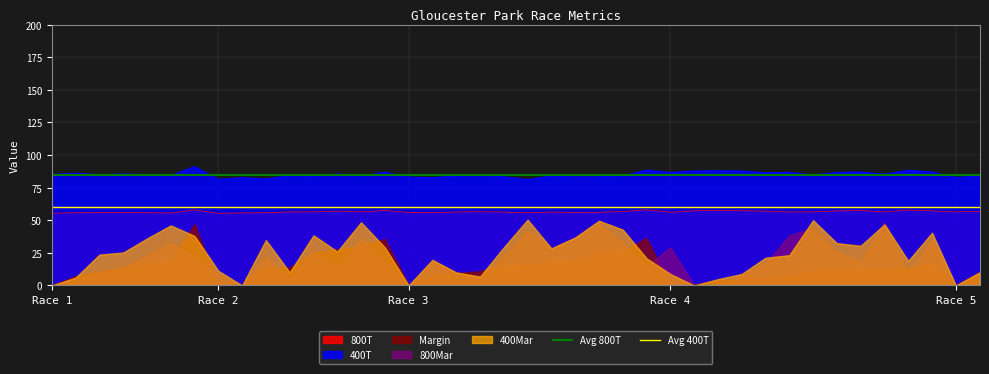

What is the minimum value for 400T?

81.2